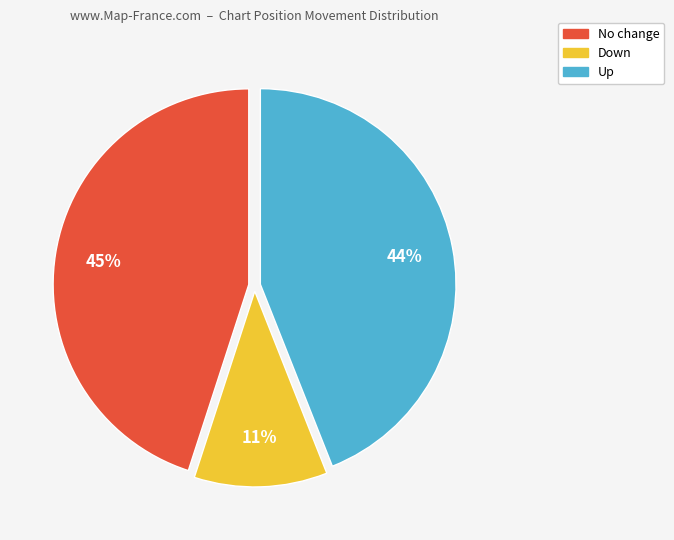

To the nearest percent, what is the average slice percentage?

33%